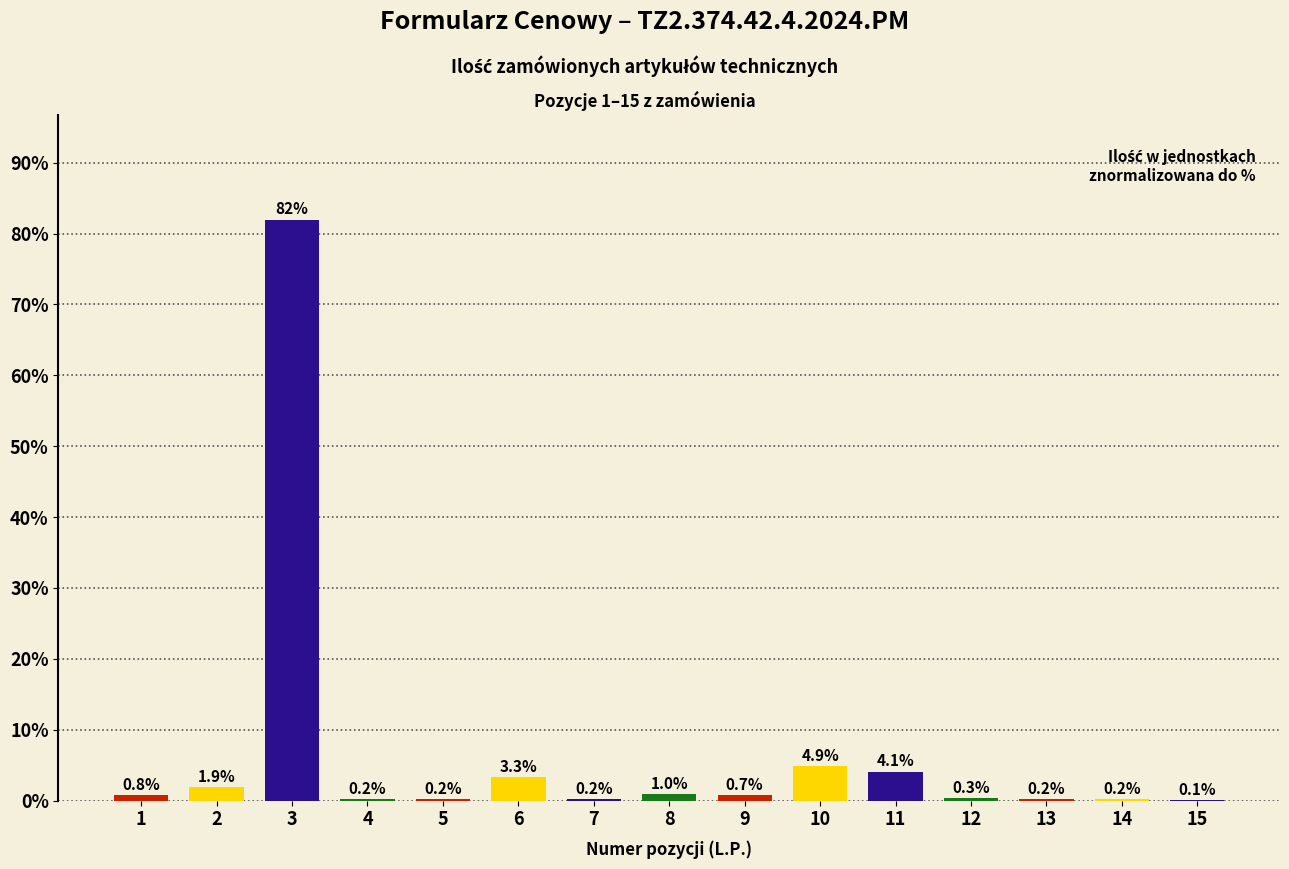

Are the bars grouped side by side (vs. stacked)?

No